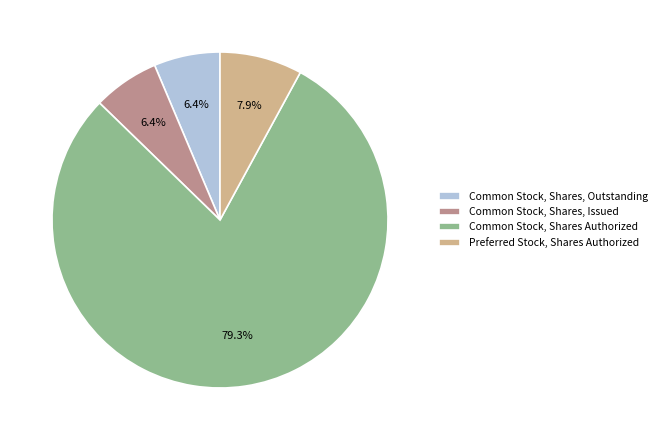

What percentage is the Common Stock, Shares, Issued slice, to the nearest percent?

6%